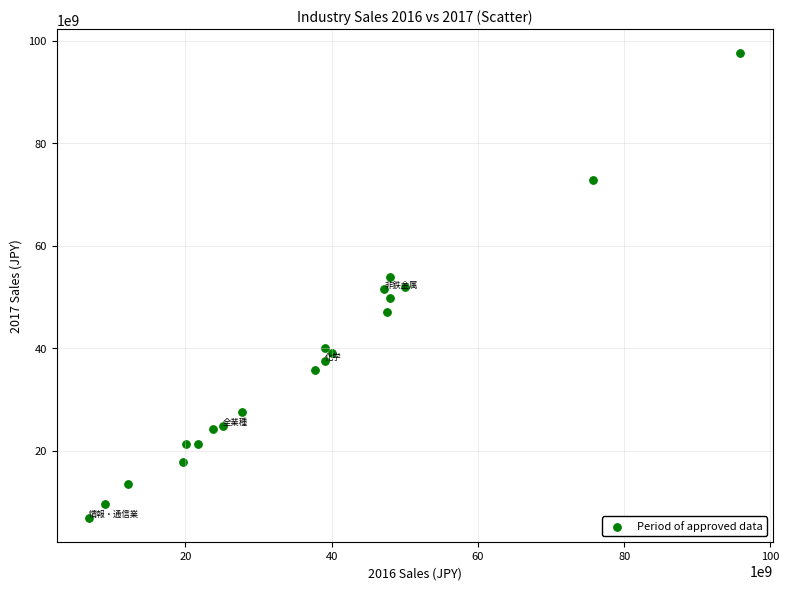

What is the range of Y values (max minus min)?

90892680500